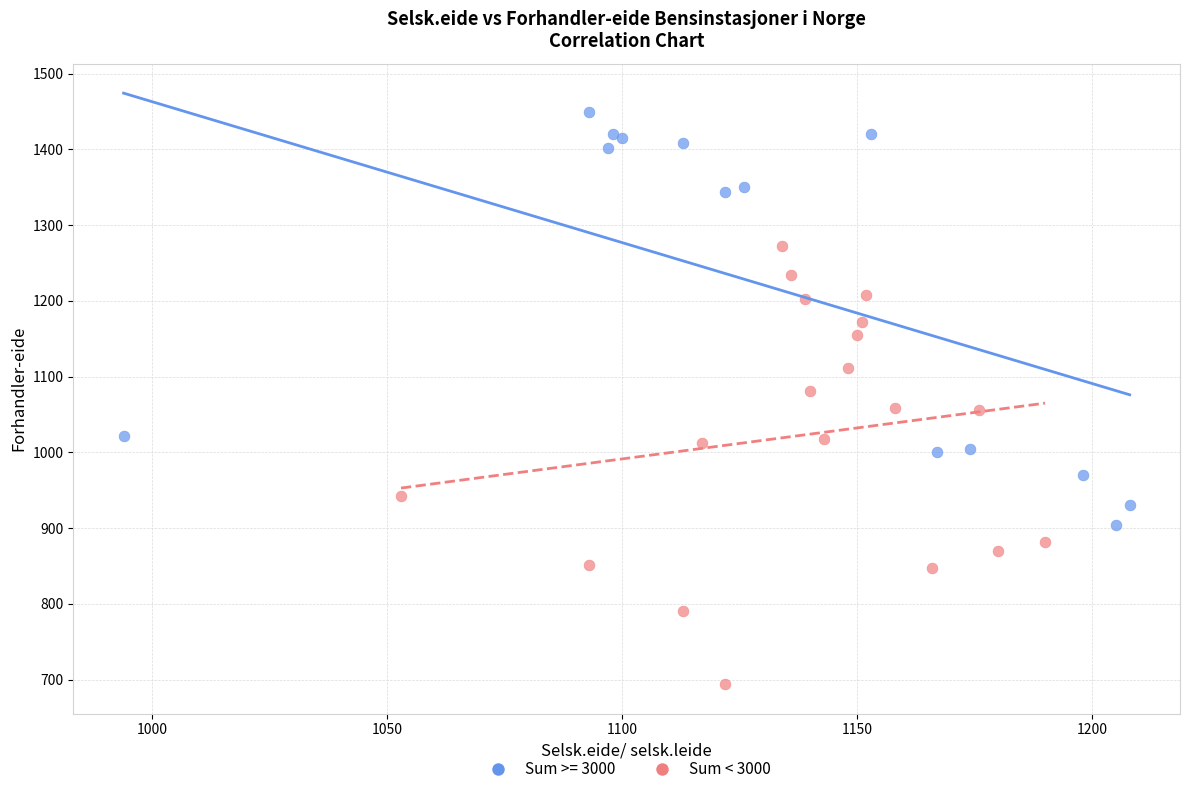

Which series reaches the minimum Y coordinate?

Sum < 3000